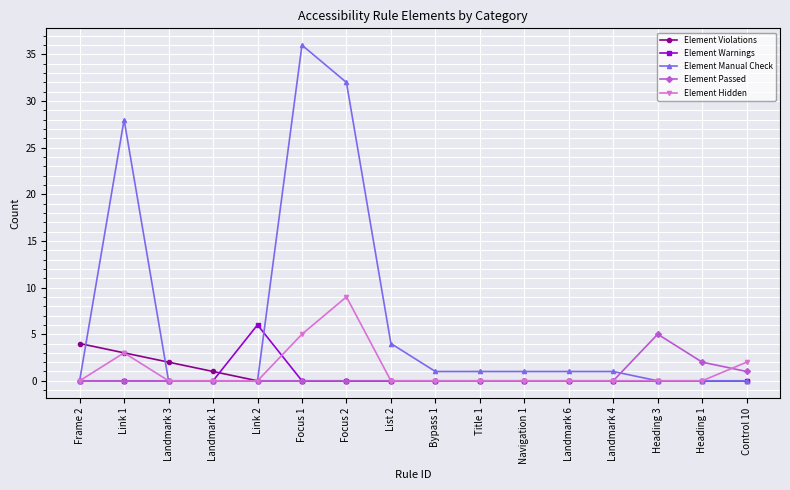

Which series has the largest range (max minus min)?

Element Manual Check